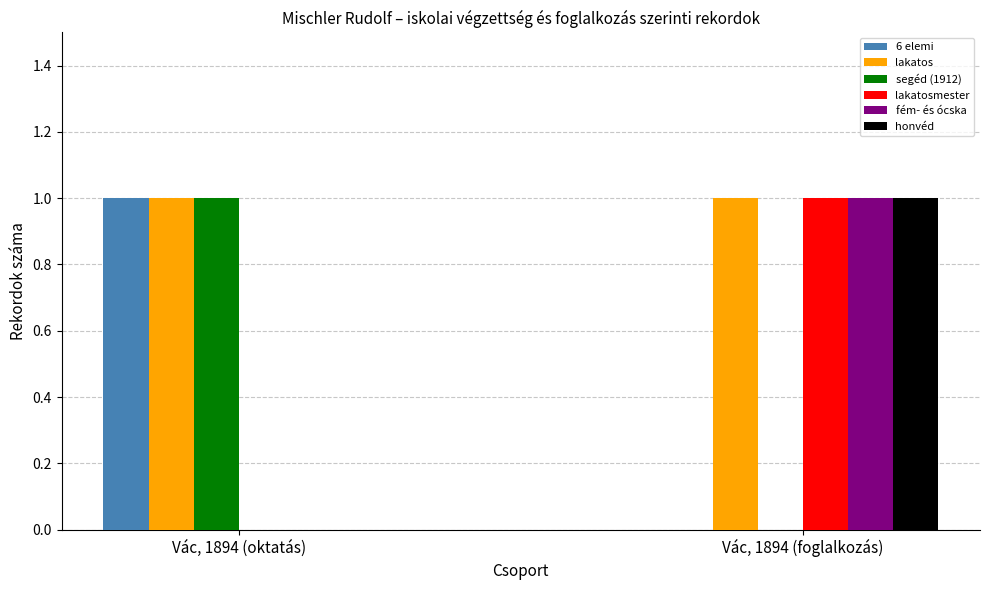

At which category is the sum across all series the highest?

Vác, 1894 (foglalkozás)